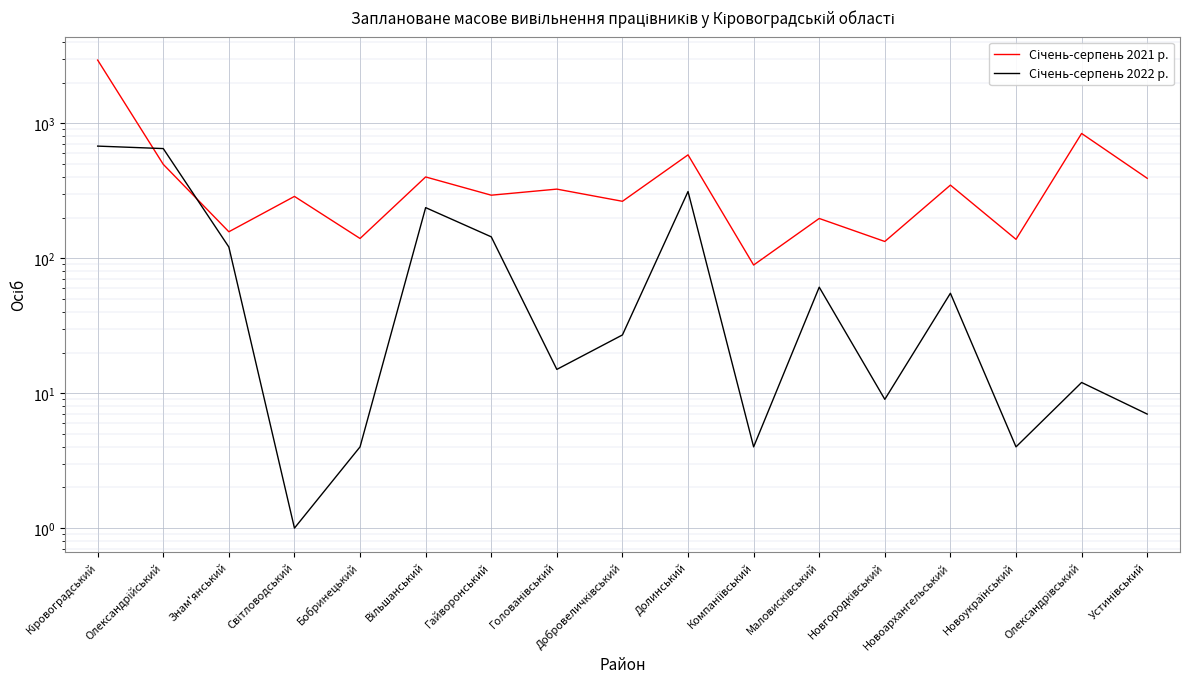

True or false: Січень-серпень 2021 р. has a value of 347 at Олександрійський.

False